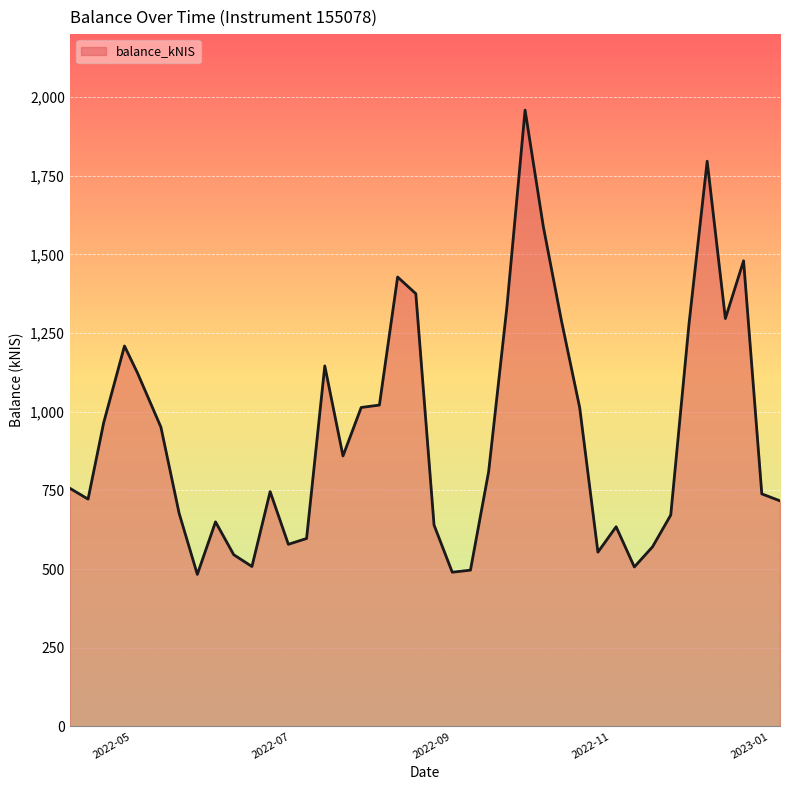

What is the sum of all values?

37213.5